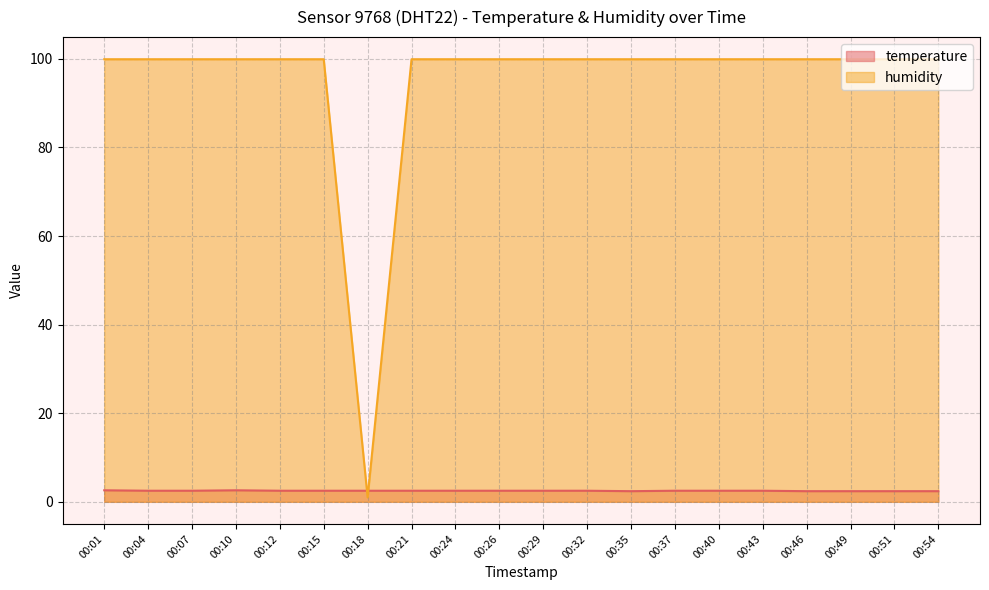

What is the value of the humidity point at the 7th from the left?

1.0